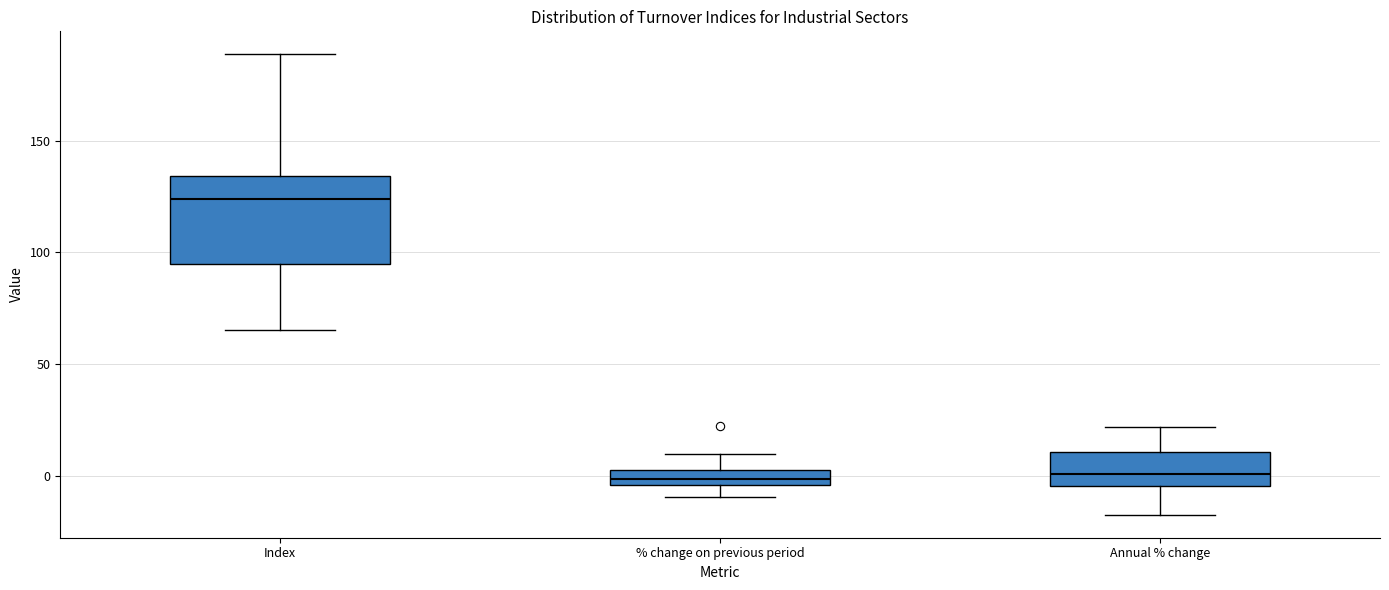

Comparing the boxes themselves (not the whiskers), which one is the tallest?

Index